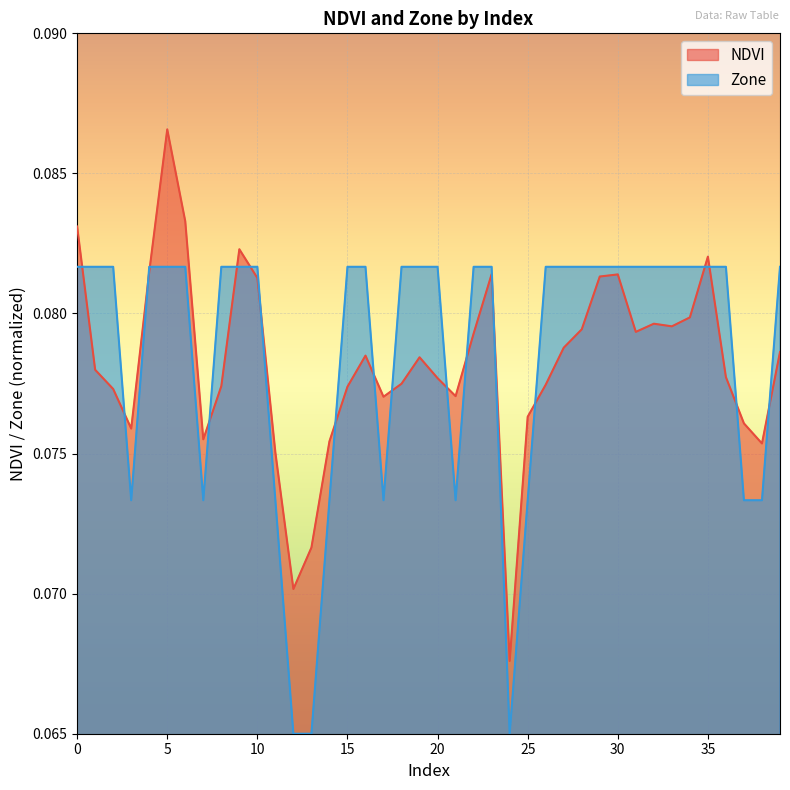

List the labels in order of NDVI value, smallest first.

24, 12, 13, 11, 38, 14, 7, 3, 37, 25, 17, 21, 2, 15, 8, 26, 18, 20, 36, 1, 19, 16, 39, 27, 22, 31, 28, 33, 32, 34, 10, 29, 30, 23, 4, 35, 9, 0, 6, 5